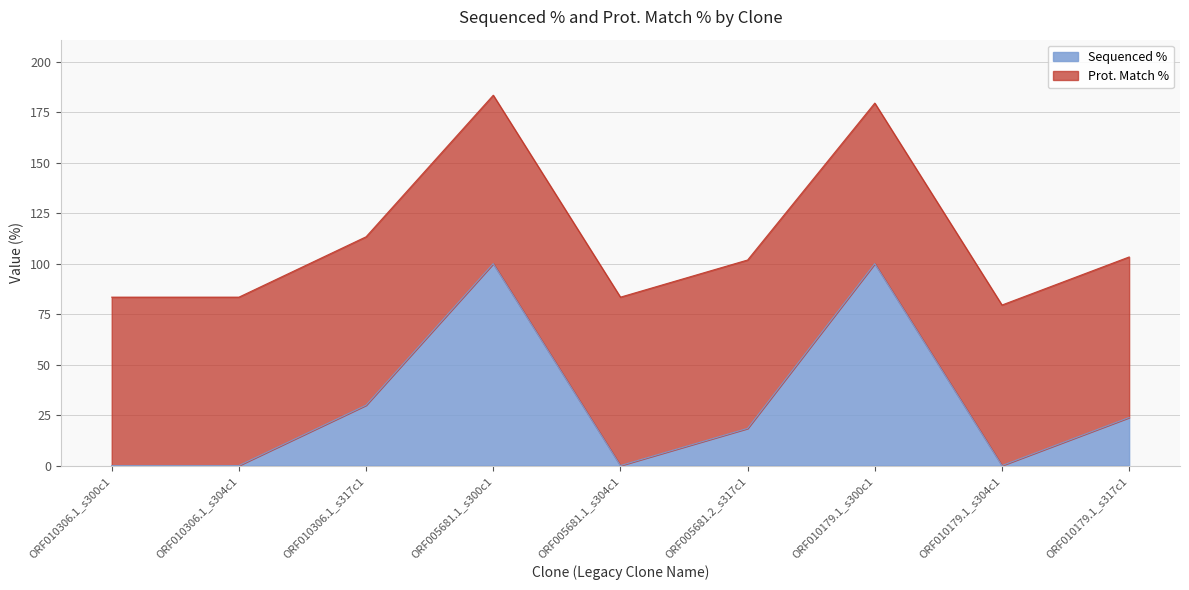

What is the sum of the values at ORF005681.1_s300c1 and ORF010306.1_s304c1?

100.0